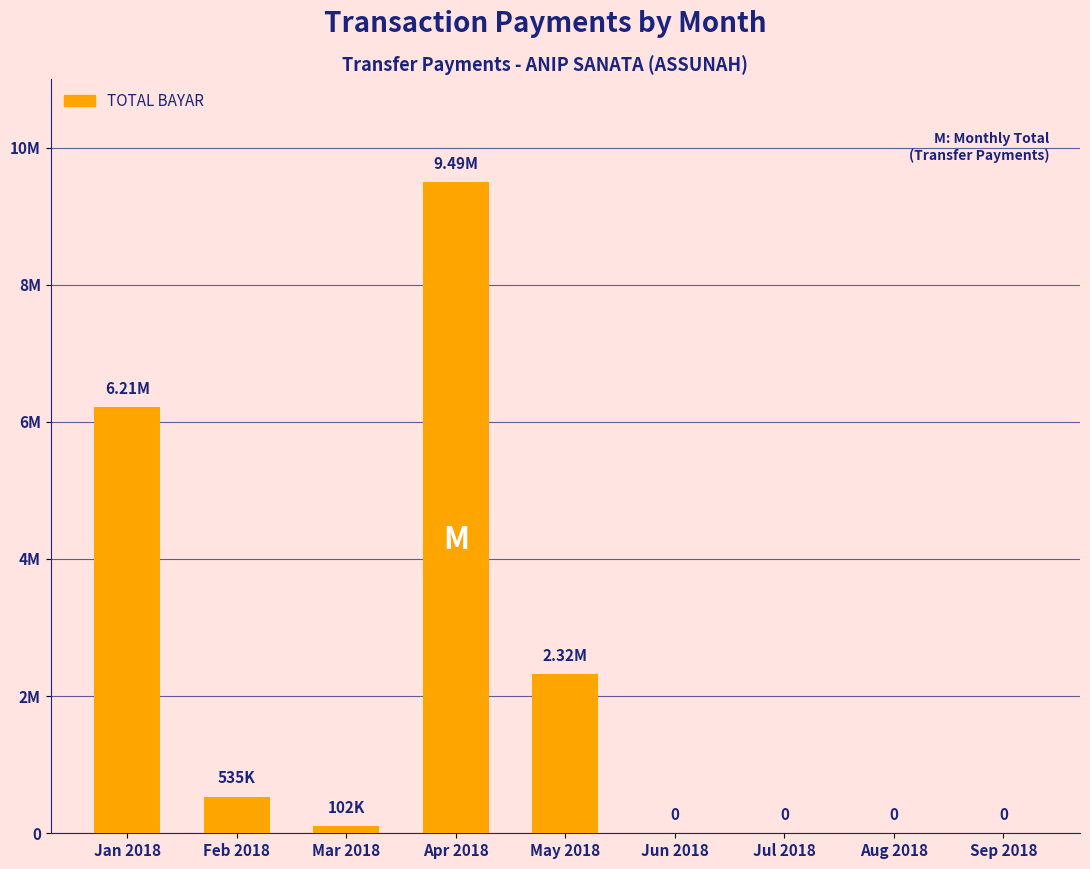

Are the bars grouped side by side (vs. stacked)?

No